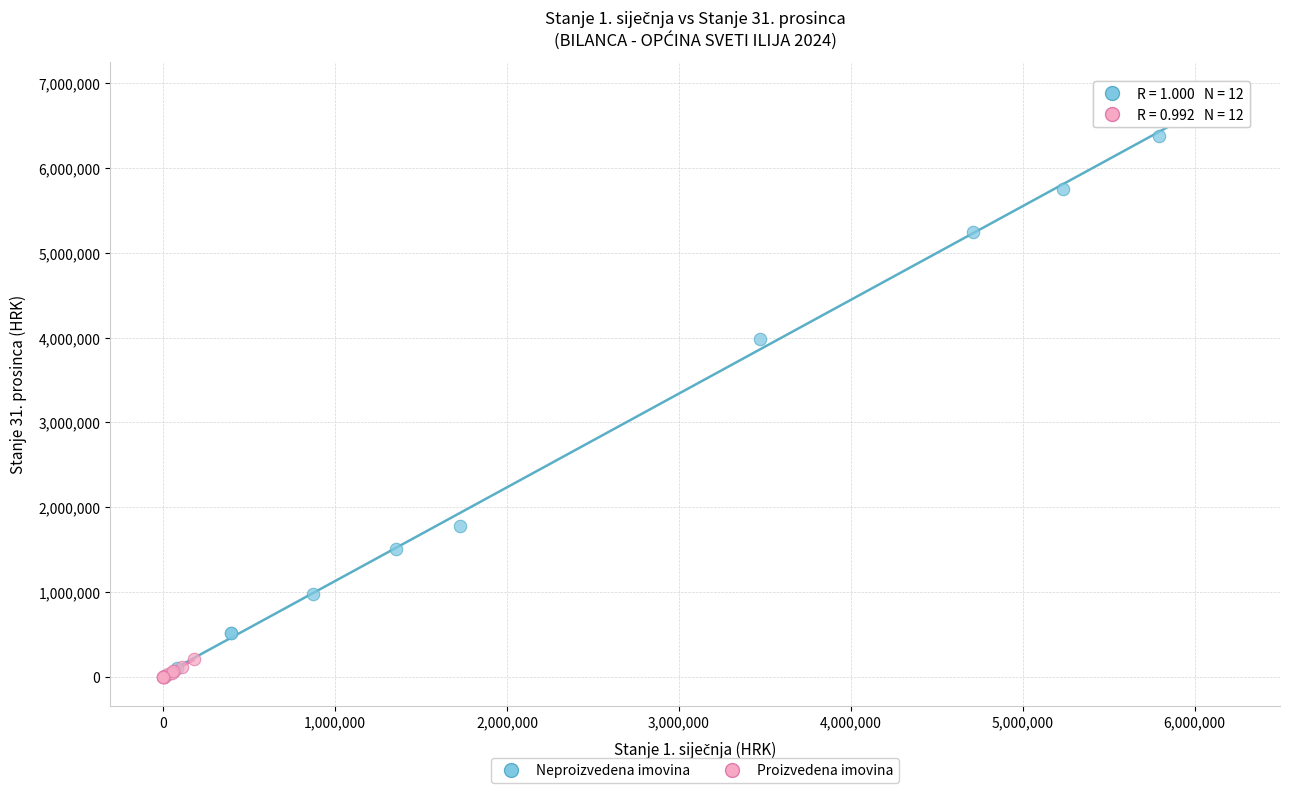

What are all the series names shown in the legend?

Neproizvedena imovina, Proizvedena imovina